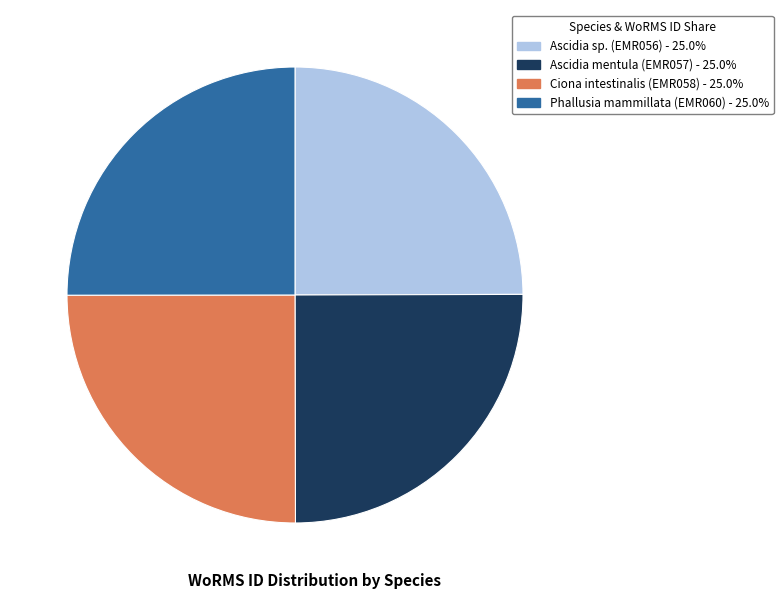

What is the ratio of the value at Ciona intestinalis (EMR058) to the value at Ascidia mentula (EMR057)?

1.0